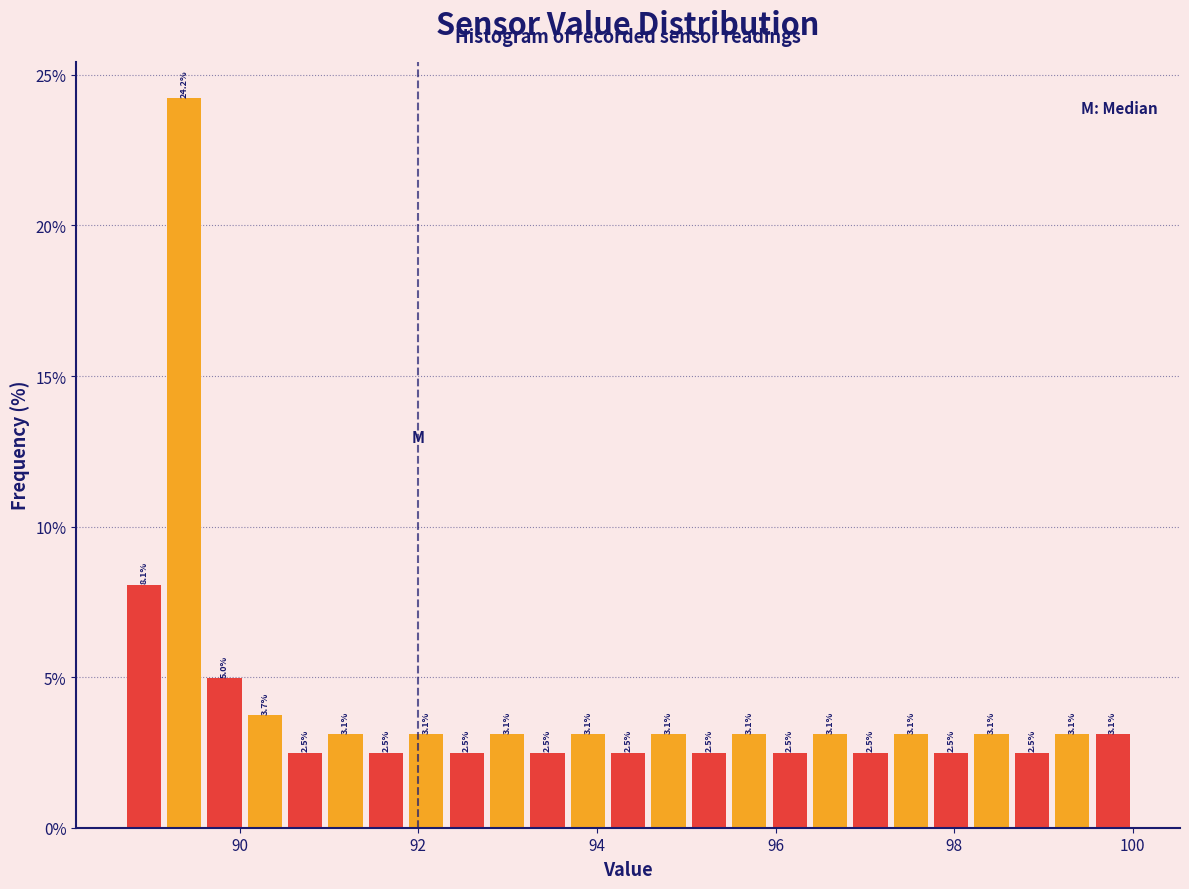

Read against the x-axis, roughly where is the centre of the tallest bar?

89.4